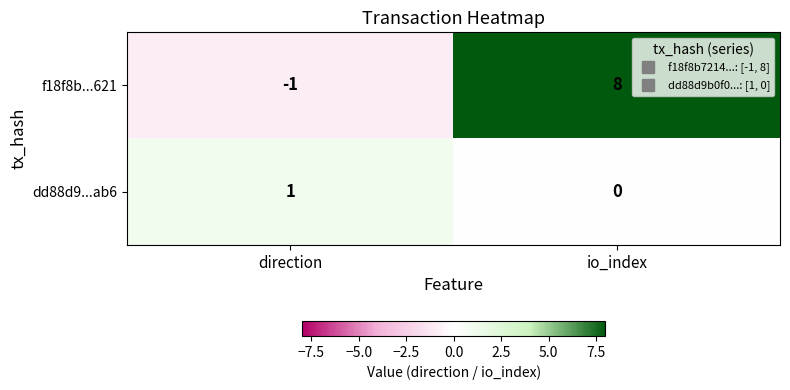

Where is dd88d9...ab6 nearest to the value 0?

io_index